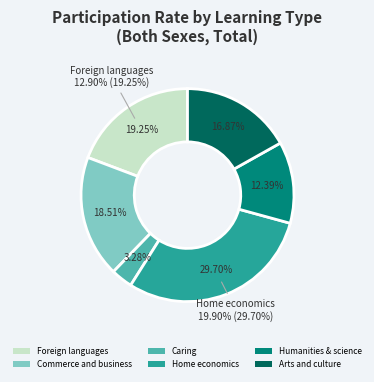

Is there a majority slice in this chart?

No